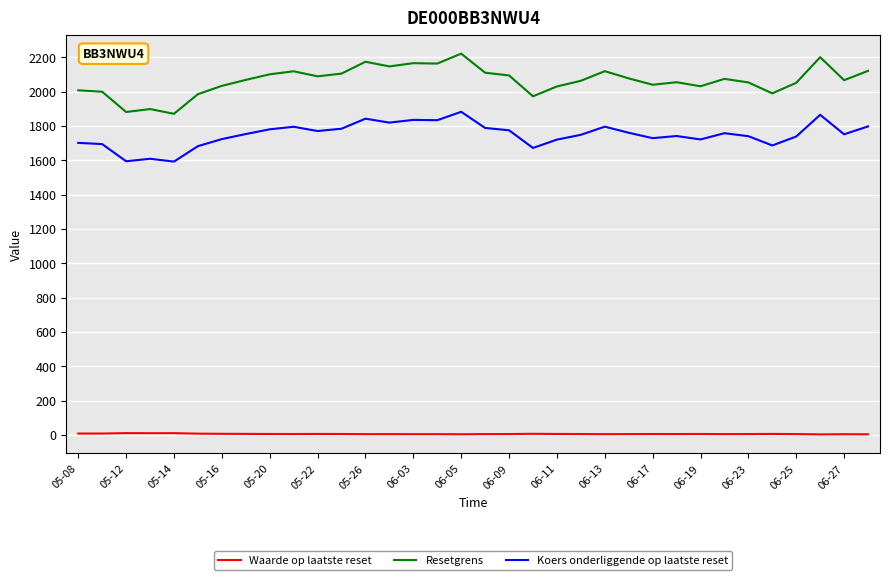

What is the maximum value shown in the chart?

2220.8